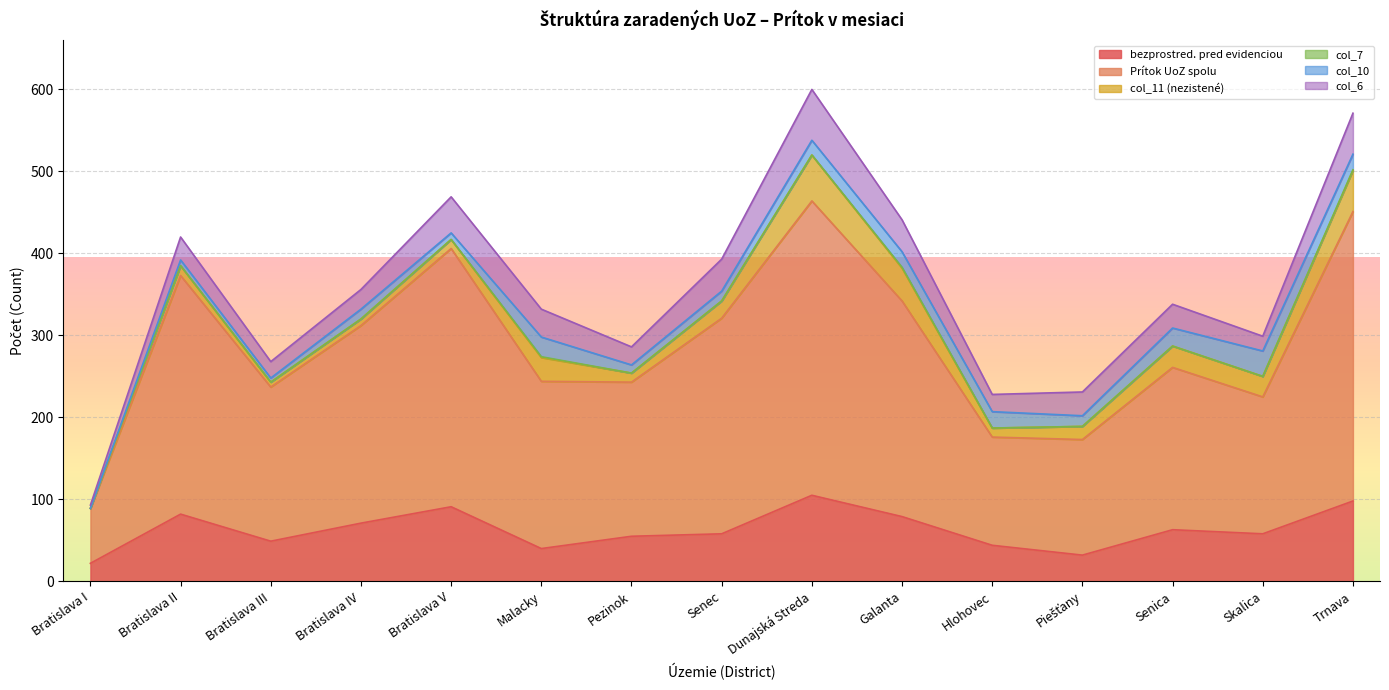

Is the value of col_6 at Piešťany greater than the value of col_7 at Malacky?

Yes